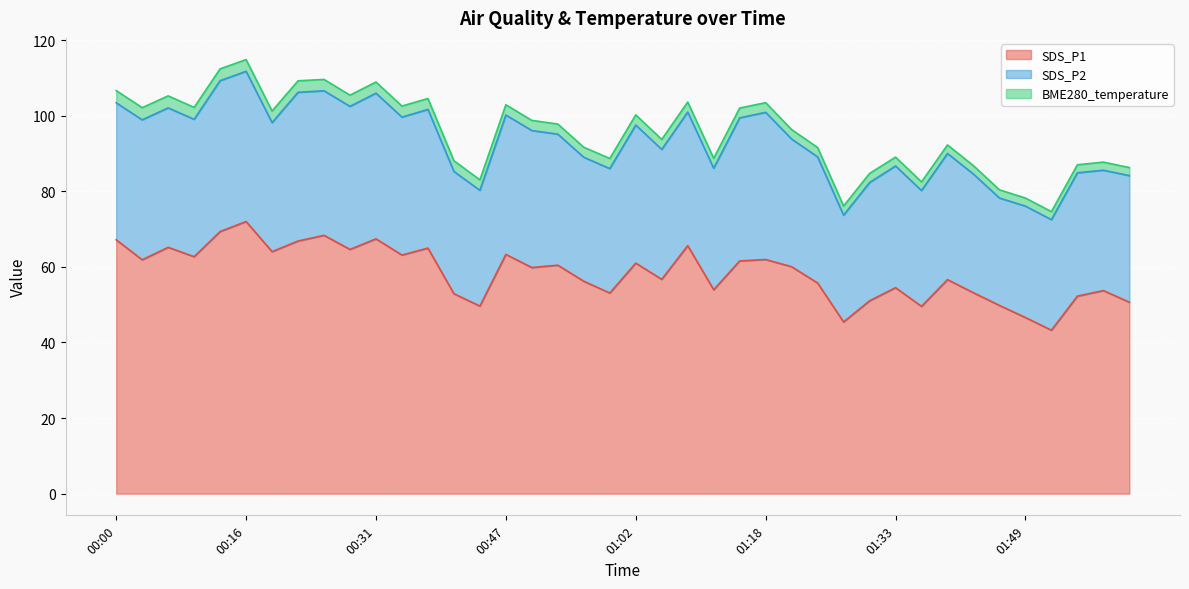

What is the smallest value displayed?

2.1